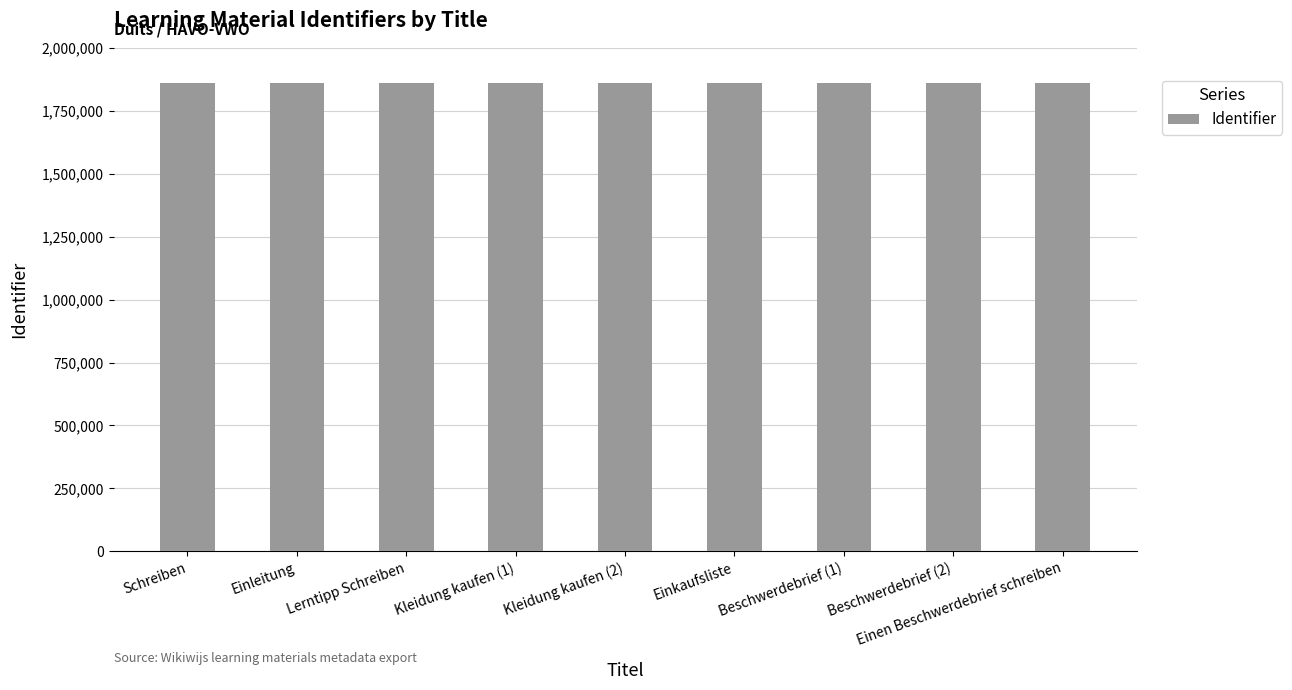

Count the values in the range 1860010 to 1860018.

5